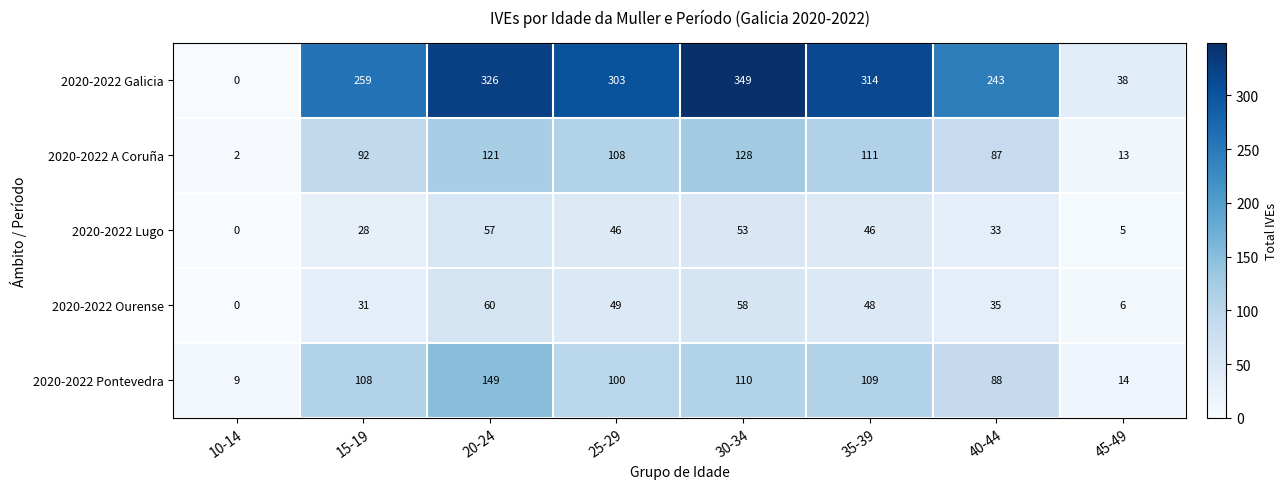

What is the difference between the maximum and second lowest values in the 2020-2022 Lugo series?

52